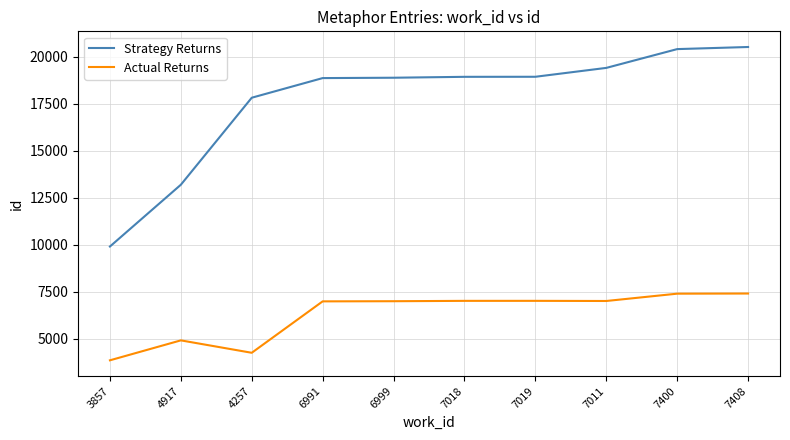

At 7400, list the series in order from smallest to largest.

Actual Returns, Strategy Returns